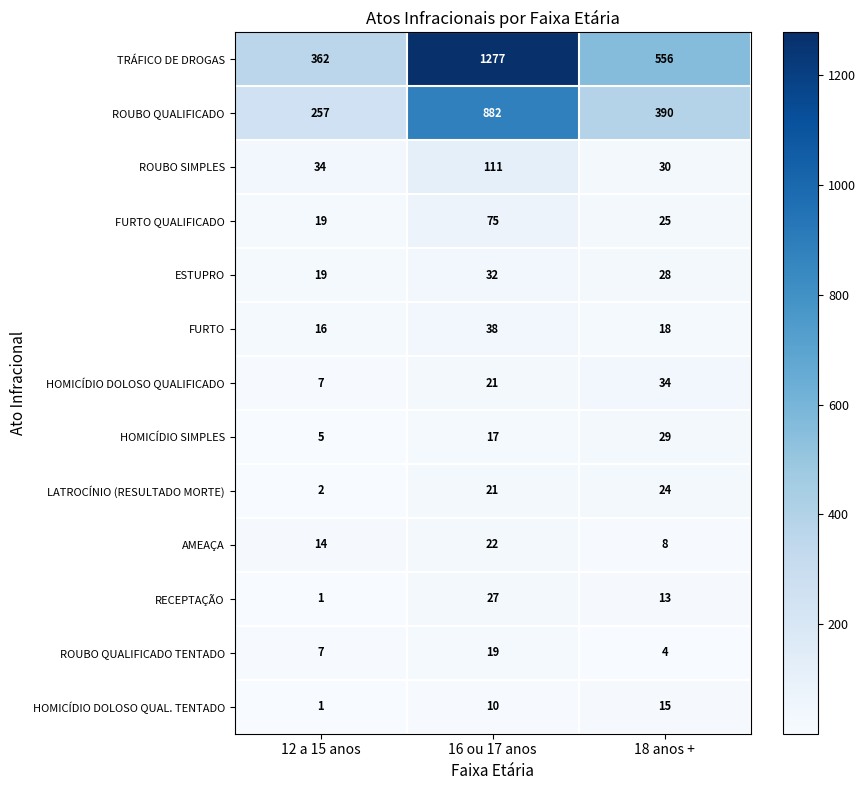

Which category has the highest value across all series?

16 ou 17 anos